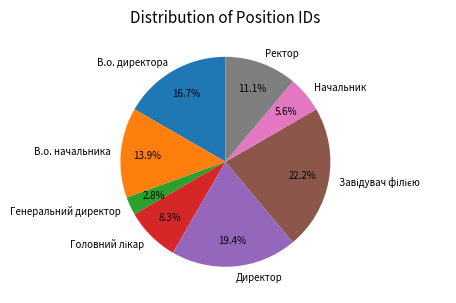

How much of the chart is everything except Начальник?

94.4%